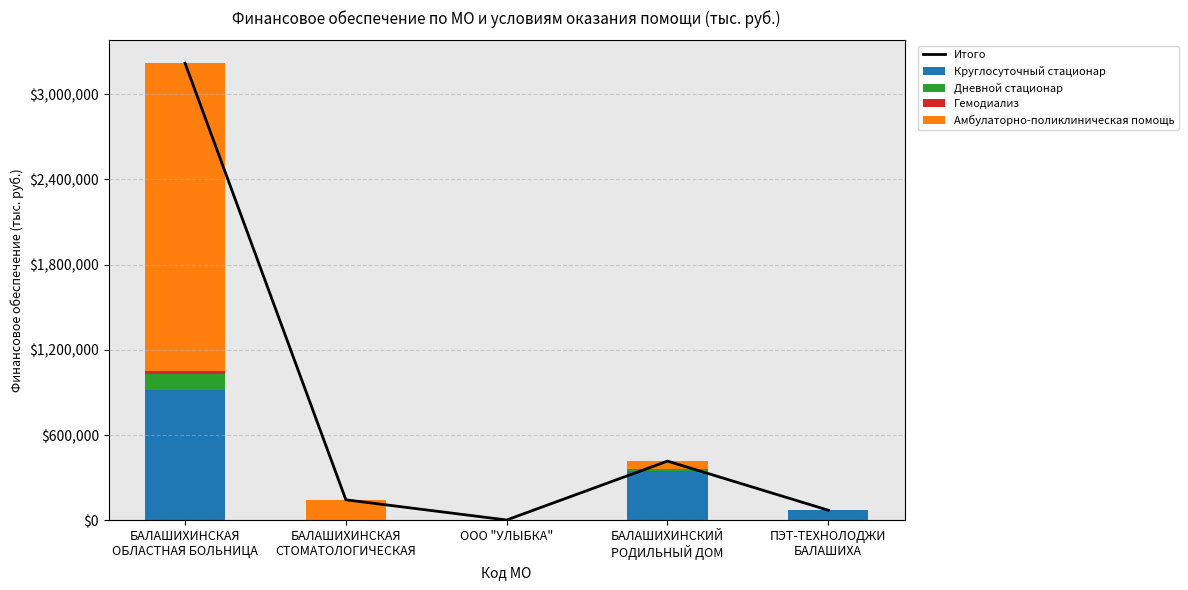

What is the difference between the second highest and second lowest values in the Итого series?

345551.4